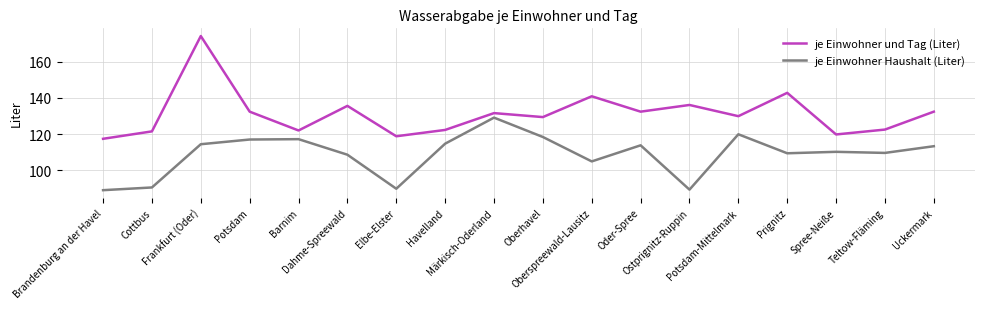

In je Einwohner und Tag (Liter), how many points are higher than both neighbors (excluding endpoints)?

6